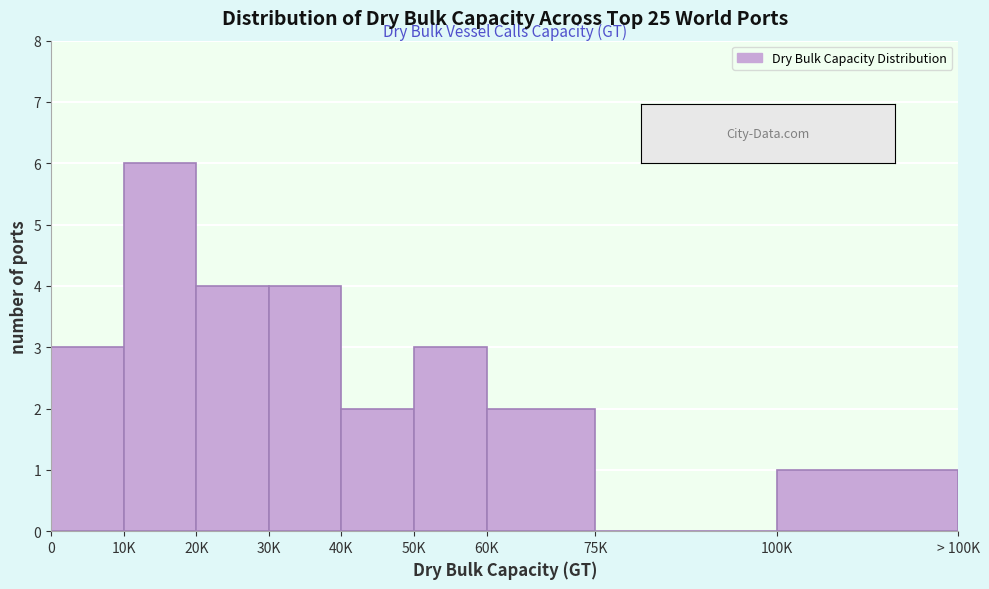

Reading right to left, list all the values displayed in this chart.

100K=1	75K=0	60K=2	50K=3	40K=2	30K=4	20K=4	10K=6	0=3